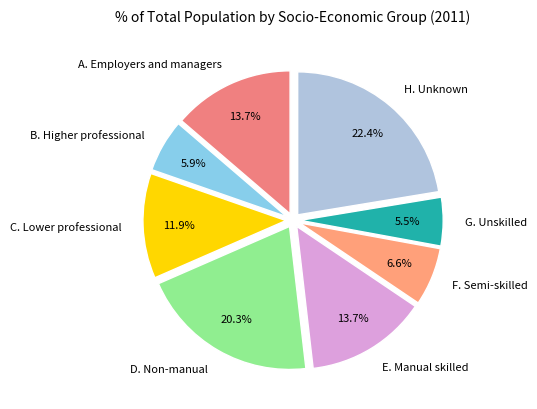

How many slices are in this pie chart?

8